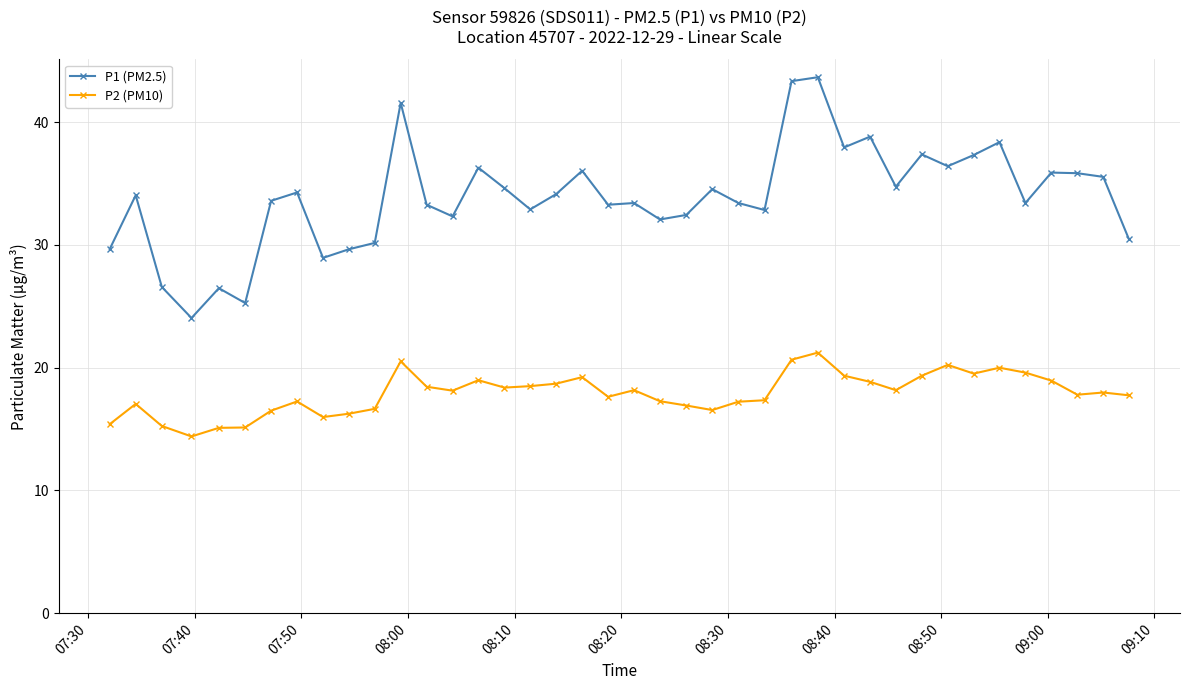

Which series has the largest total across all categories?

P1 (PM2.5)